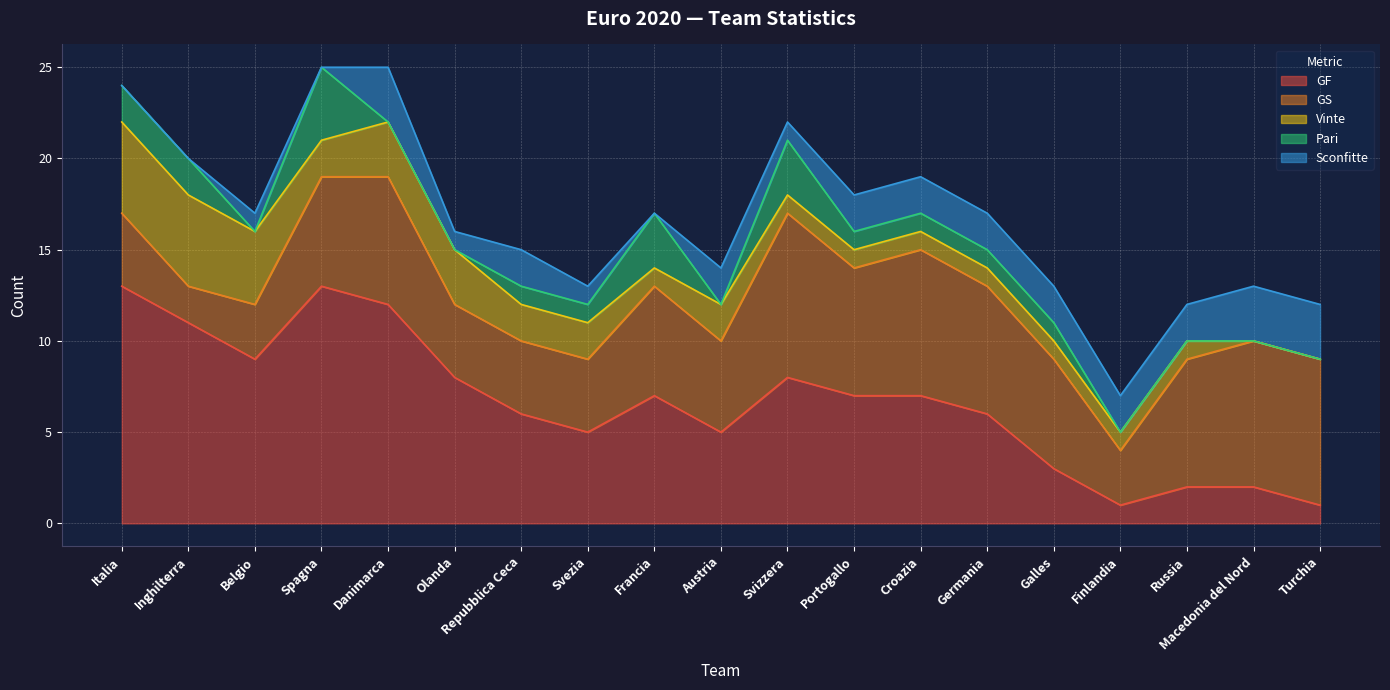

True or false: Sconfitte and GF intersect in this chart.

True